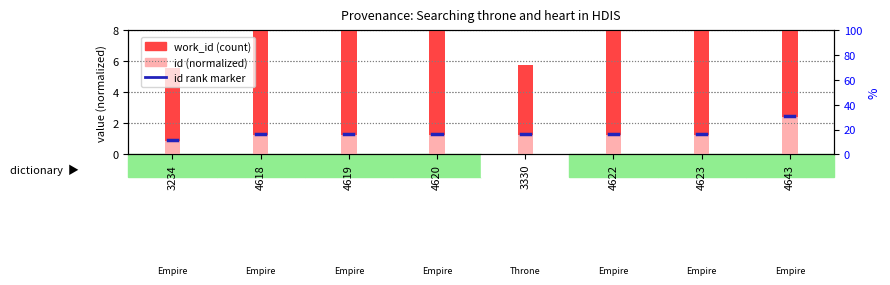

Rank the series at 3234 from lowest to highest value.

id, work_id